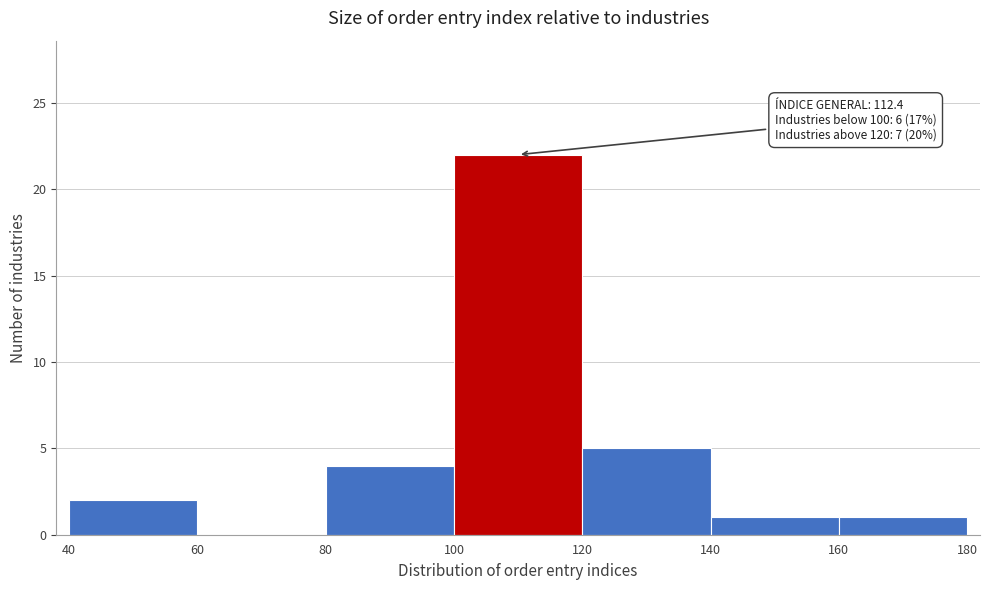

Which range on the x-axis has the tallest bar?

100 to 120